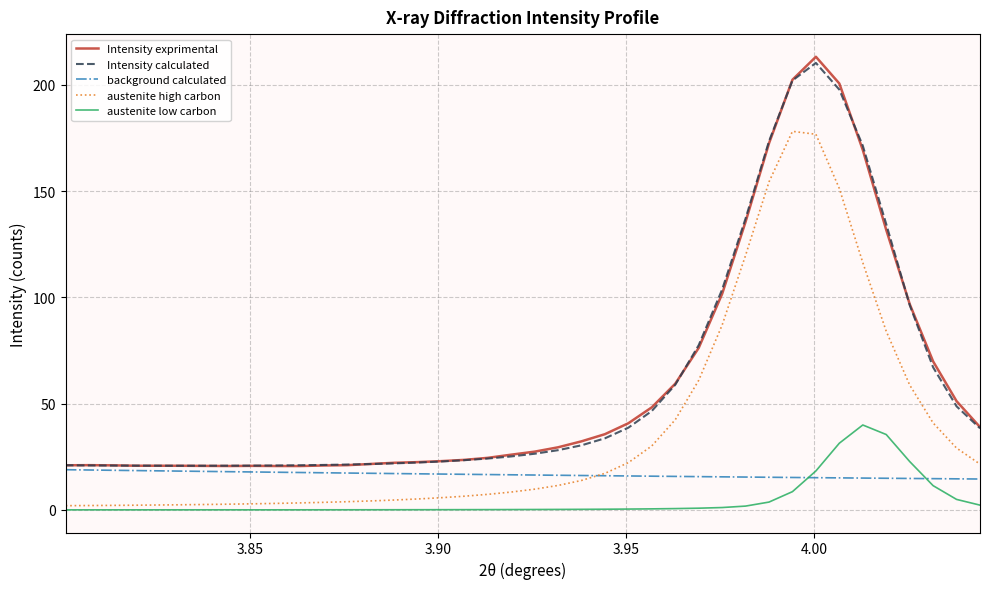

True or false: Intensity calculated and austenite high carbon intersect in this chart.

False